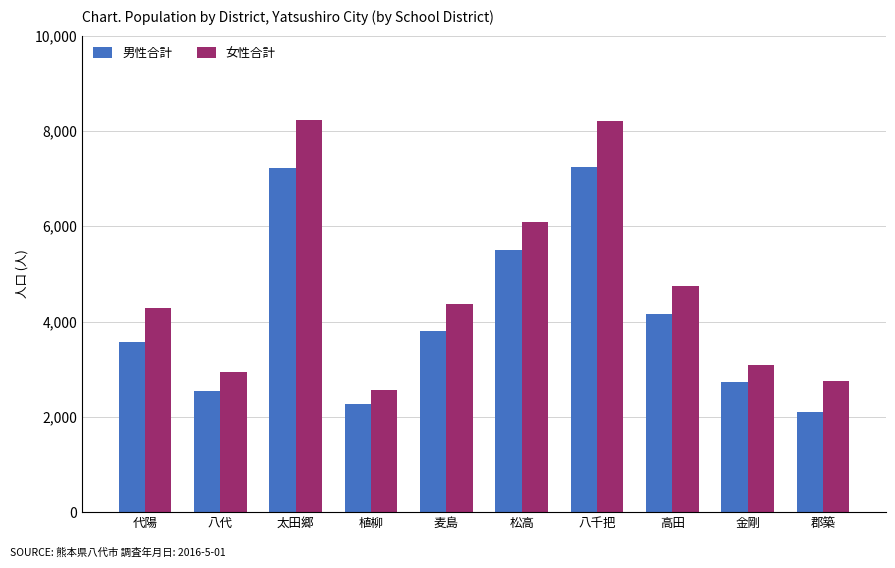

At how many categories does at least one series exceed 5049?

3